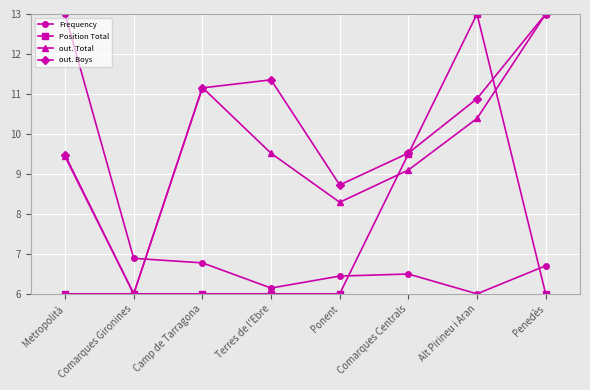

Reading right to left, list all the values displayed in this chart.

Frequency: 6.7	6.0	6.5	6.4	6.1	6.8	6.9	13.0
Position Total: 6.0	13.0	9.5	6.0	6.0	6.0	6.0	6.0
out. Total: 13.0	10.4	9.1	8.3	9.5	11.2	6.0	9.4
out. Boys: 13.0	10.9	9.5	8.7	11.4	11.2	6.0	9.5